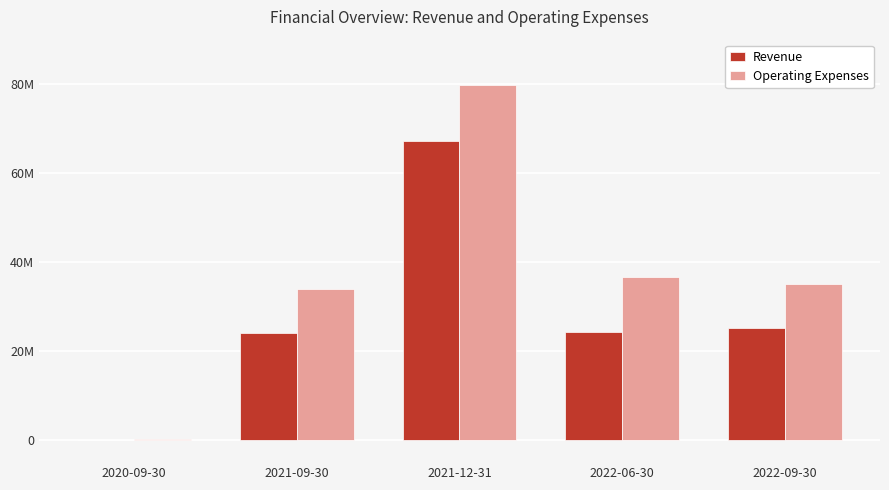

The Operating Expenses series shows 36738000 at 2022-06-30. True or false?

True